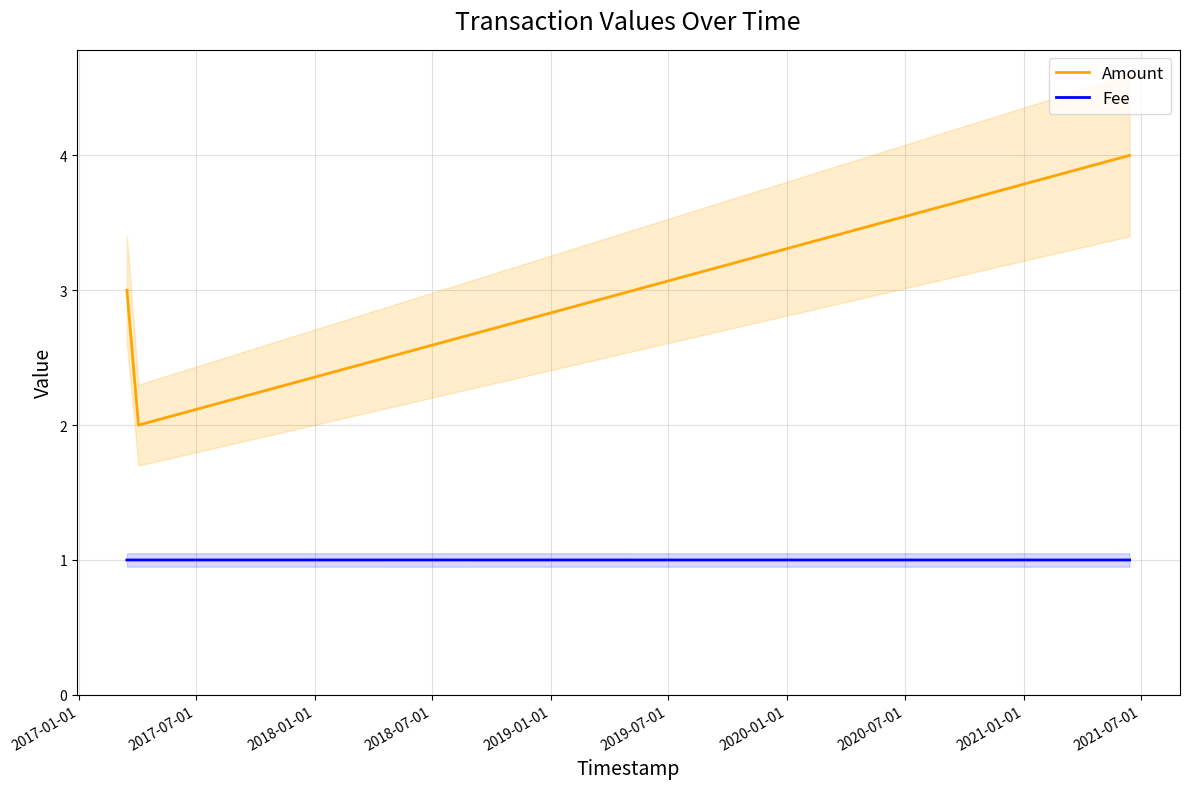

What is the lowest value of the Amount series?

2.0